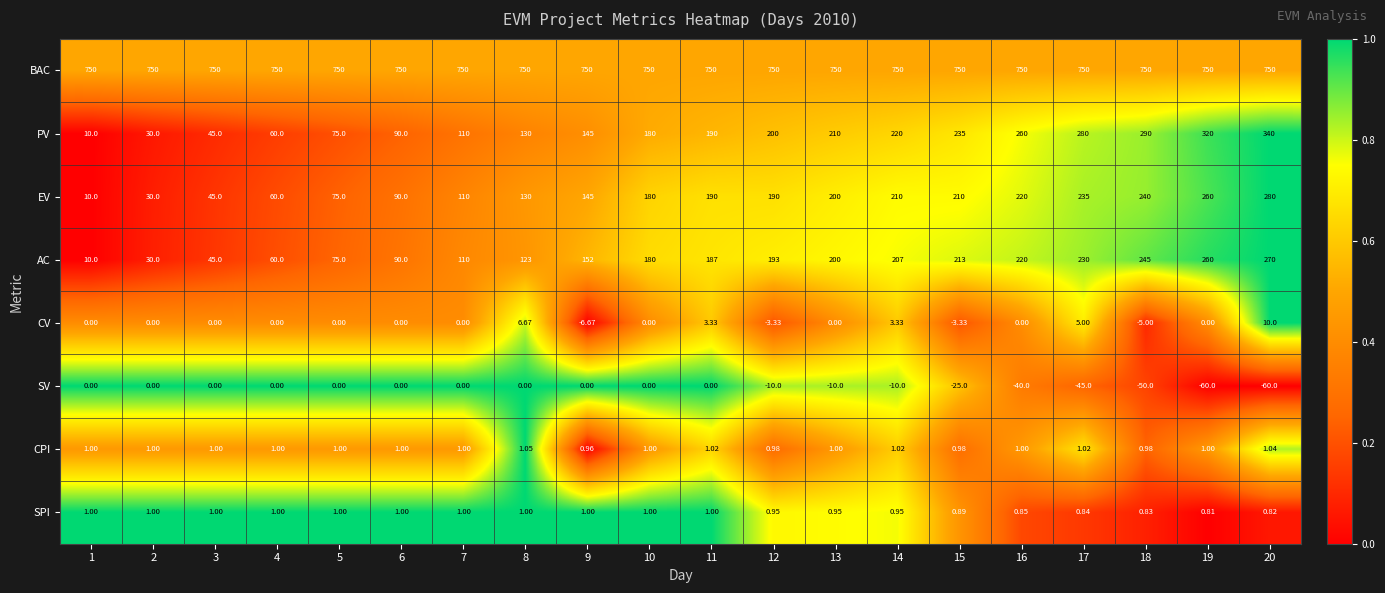

Rank the series at 17 from lowest to highest value.

SV, SPI, CPI, CV, AC, EV, PV, BAC